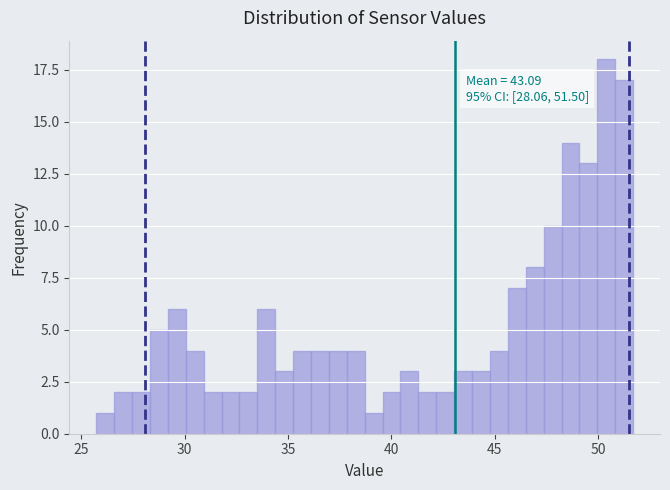

Around what value on the x-axis is the tallest bar? Give the approximate position of its centre, as read against the axis.

50.5